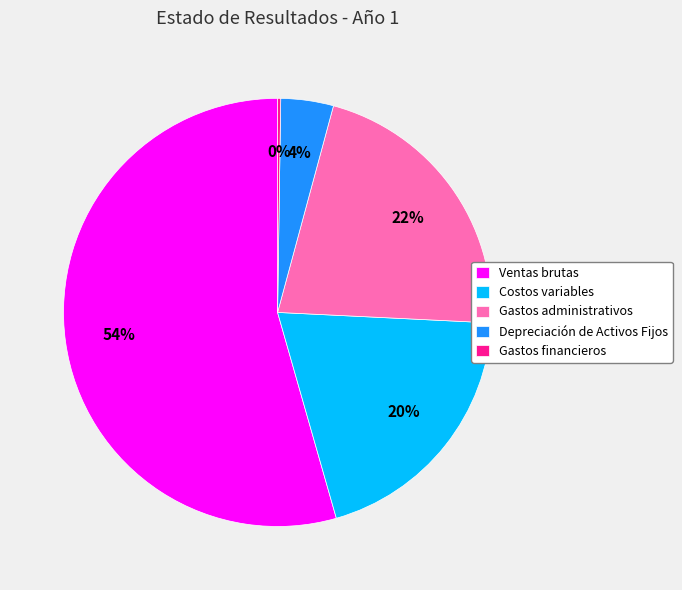

Does any single category account for the majority?

Yes